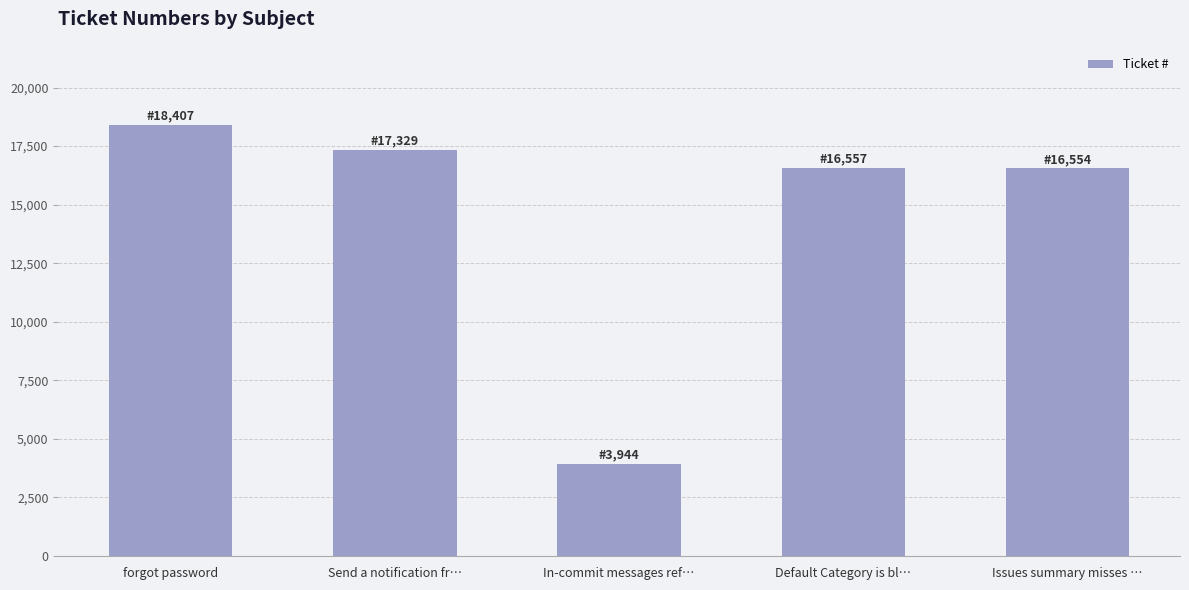

What is the difference between the second highest and second lowest values?

775